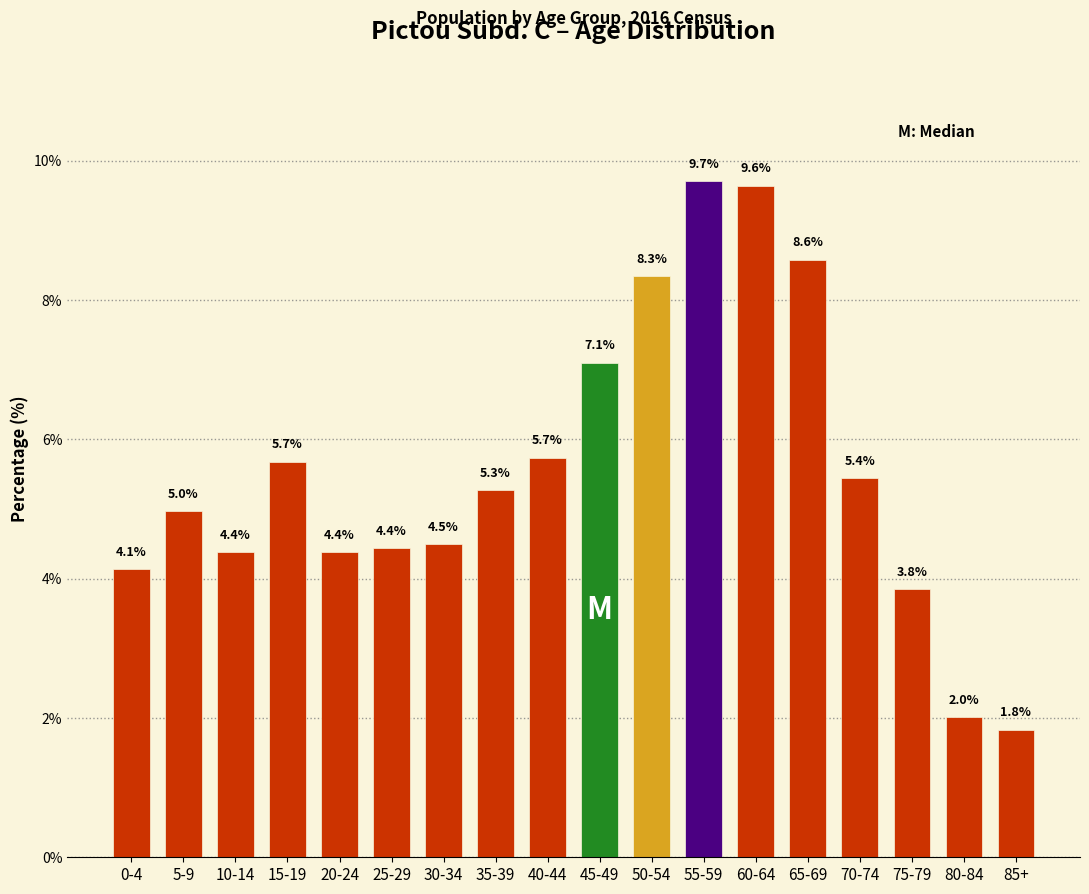

Reading left to right, list all the values displayed in this chart.

0-4=4.1	5-9=5.0	10-14=4.4	15-19=5.7	20-24=4.4	25-29=4.4	30-34=4.5	35-39=5.3	40-44=5.7	45-49=7.1	50-54=8.3	55-59=9.7	60-64=9.6	65-69=8.6	70-74=5.4	75-79=3.8	80-84=2.0	85+=1.8